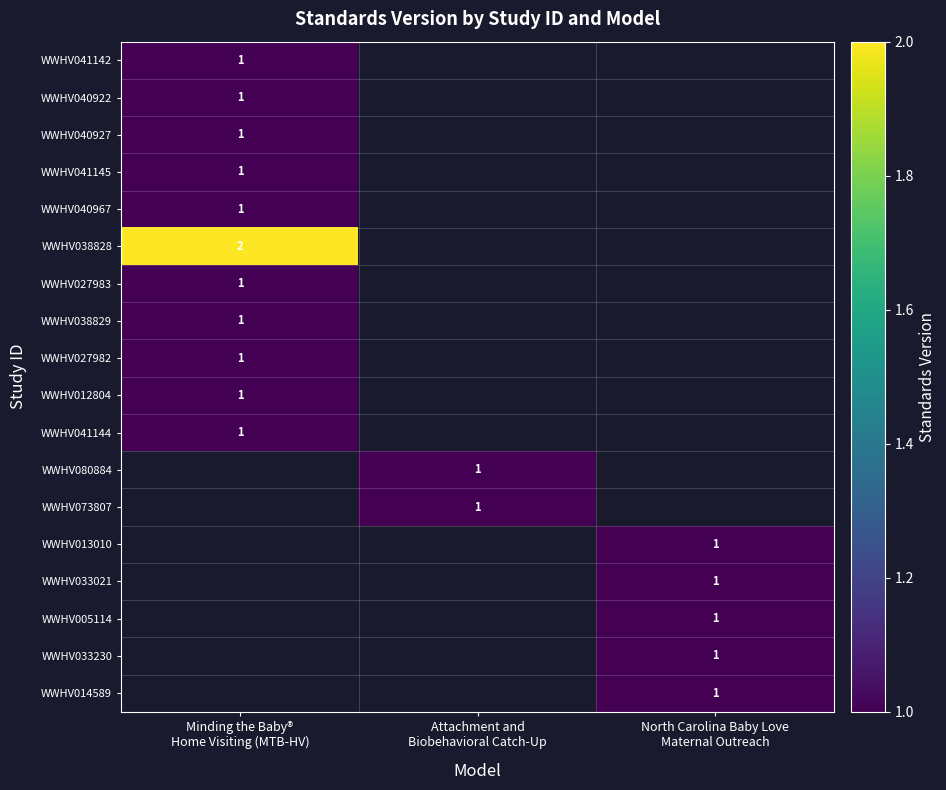

How many distinct data groups are displayed?

18